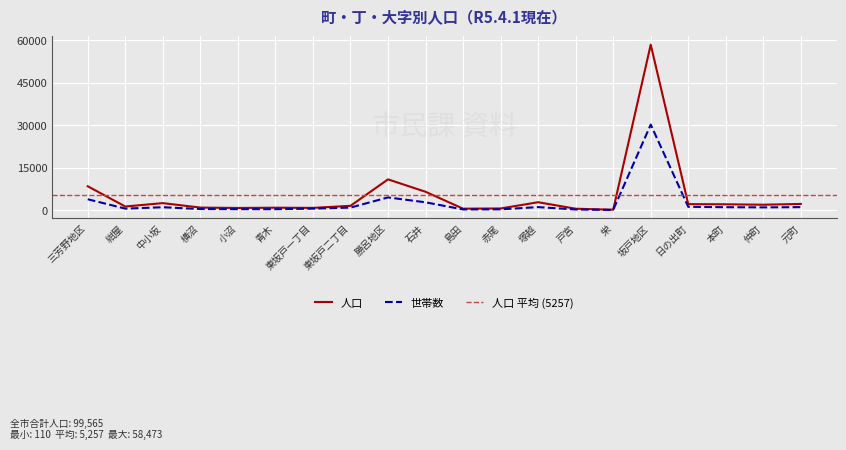

What is the sum of the 世帯数 values at 日の出町 and 東坂戸二丁目?

2009